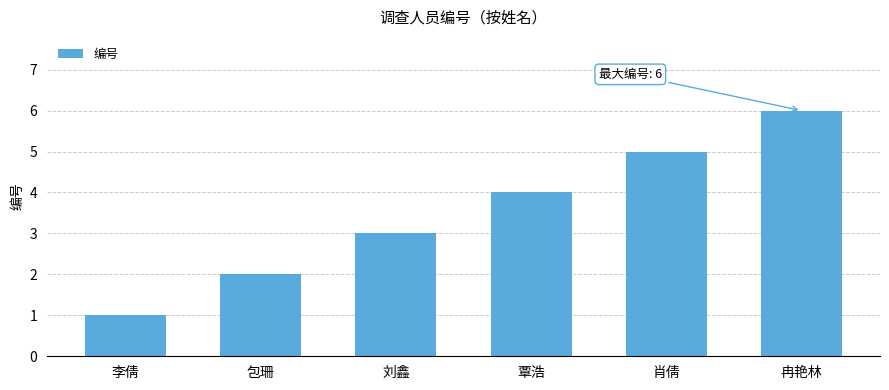

What is the minimum value shown in the chart?

1